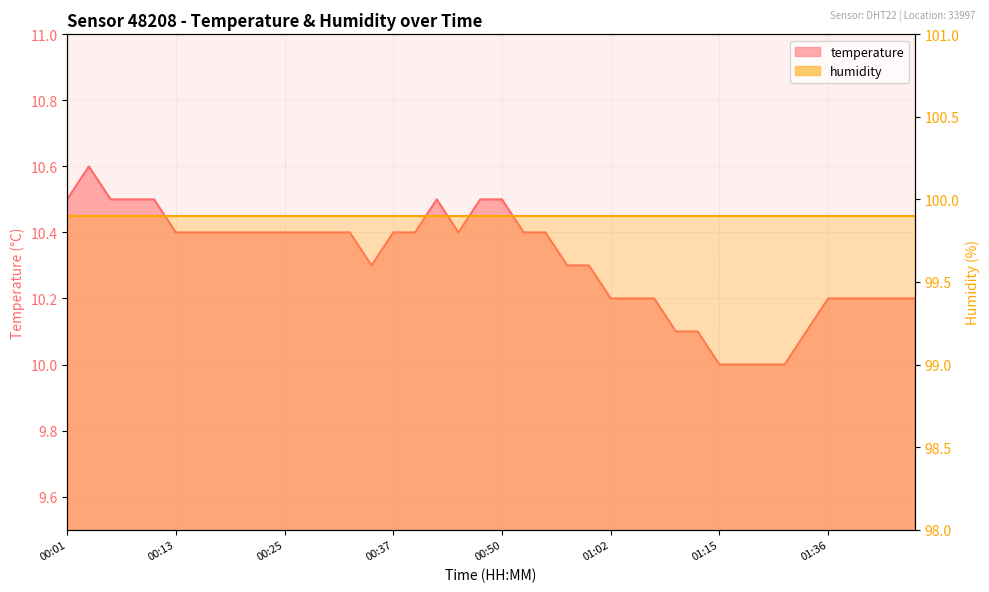

Which category has the lowest value across all series?

01:15